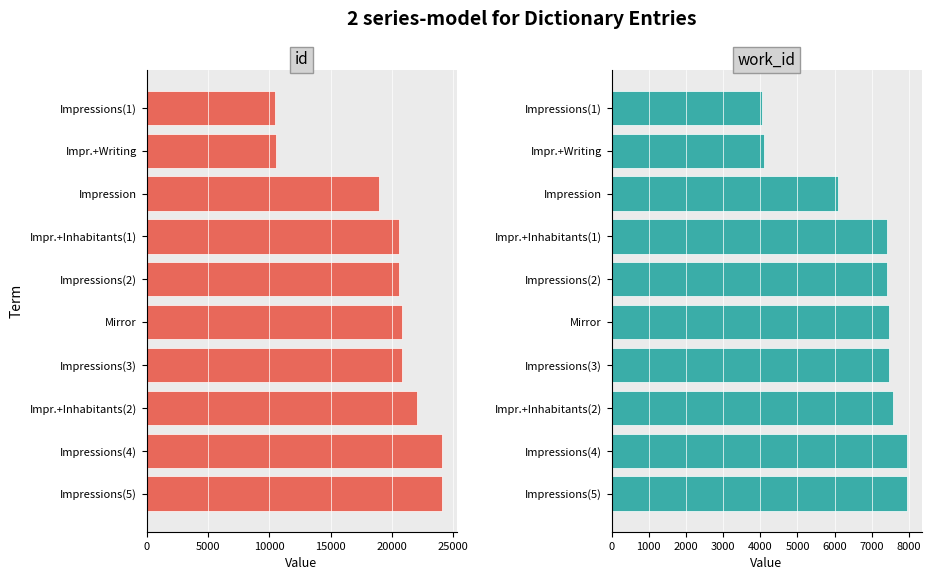

What is the sum of all id values?

192839